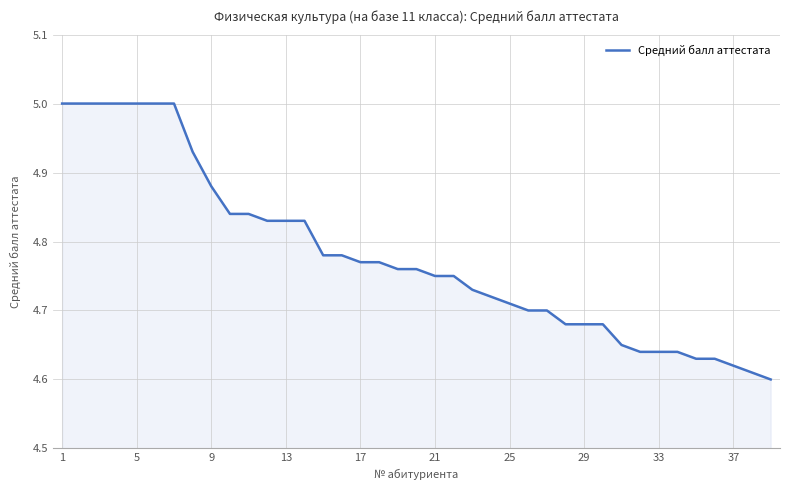

What is the greatest value displayed?

5.0